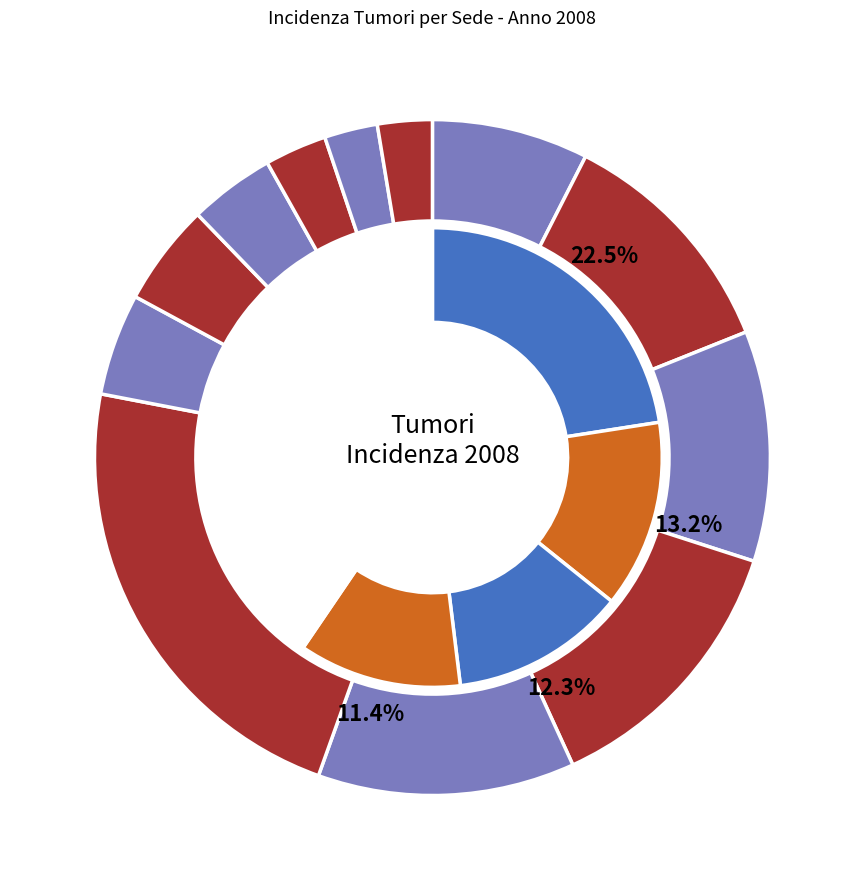

How many segments does this pie chart have?

12